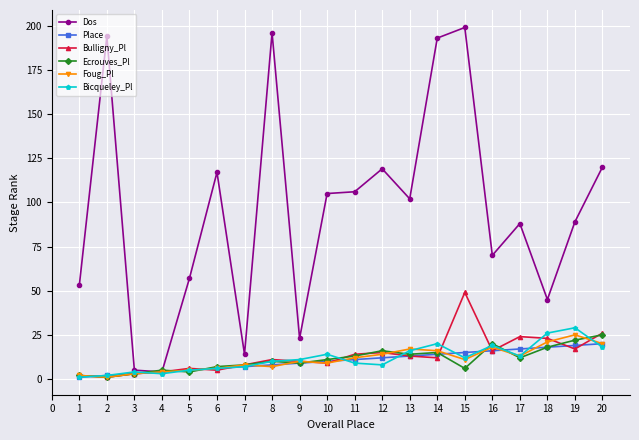

What is the greatest value displayed?

199